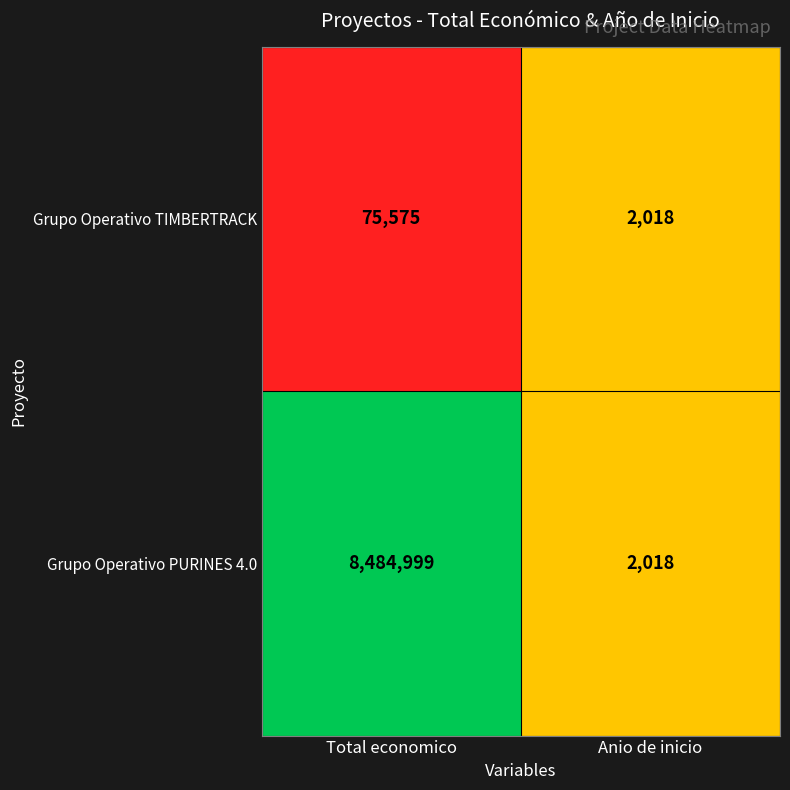

Is it true that Grupo Operativo PURINES 4.0 equals 2403944 at Total economico?

False